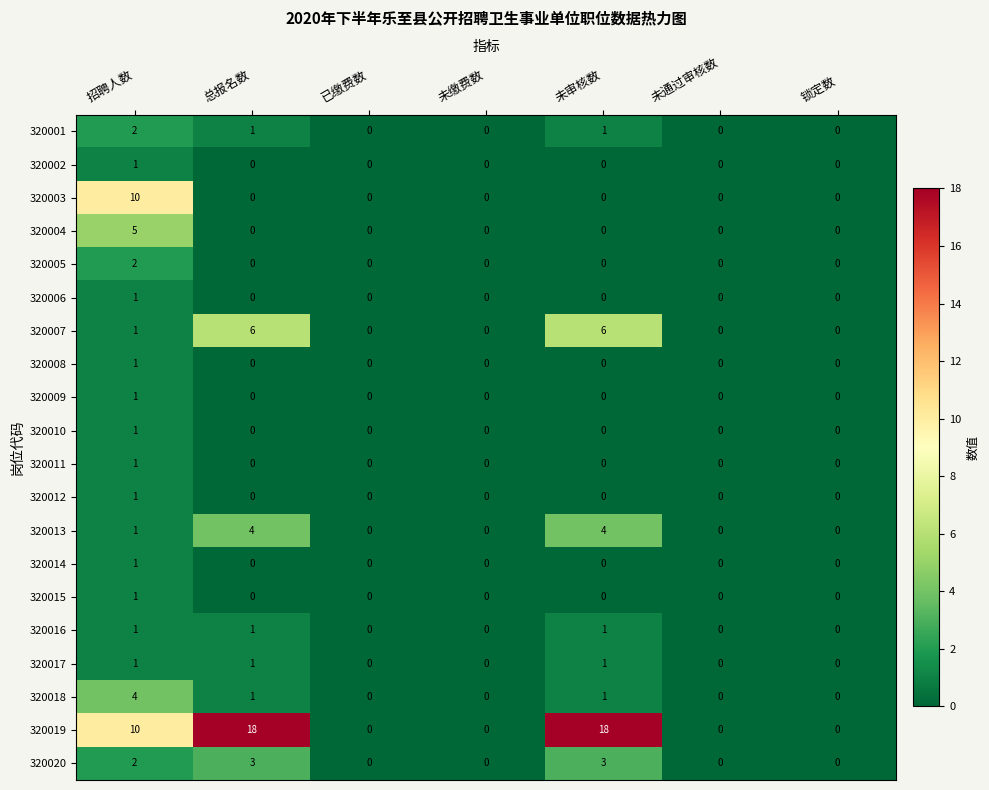

Is it true that 320005 equals 1 at 未缴费数?

False